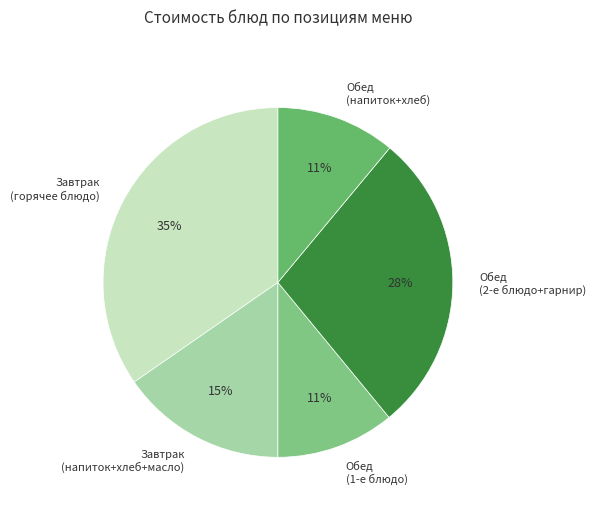

To the nearest percent, what is the average slice percentage?

20%